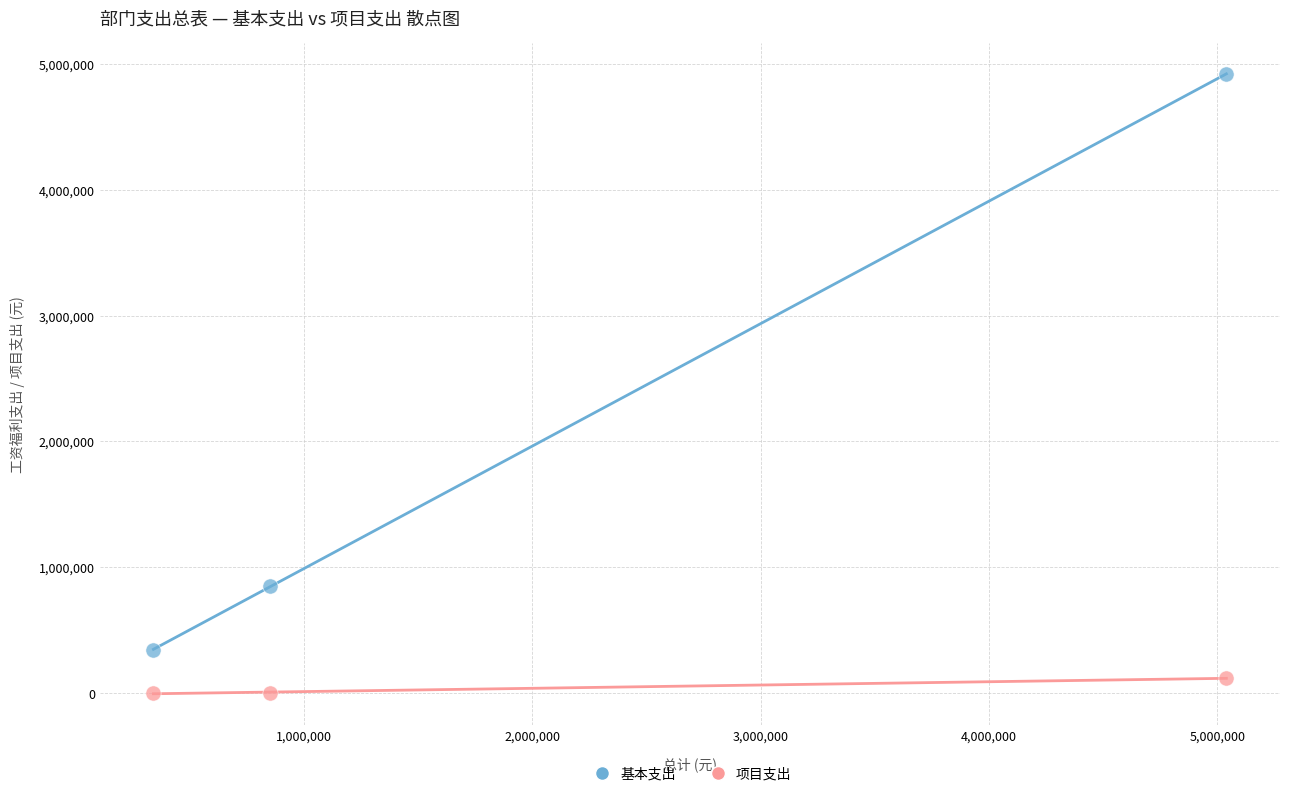

Across all data points, what is the average X value?

2077159.4